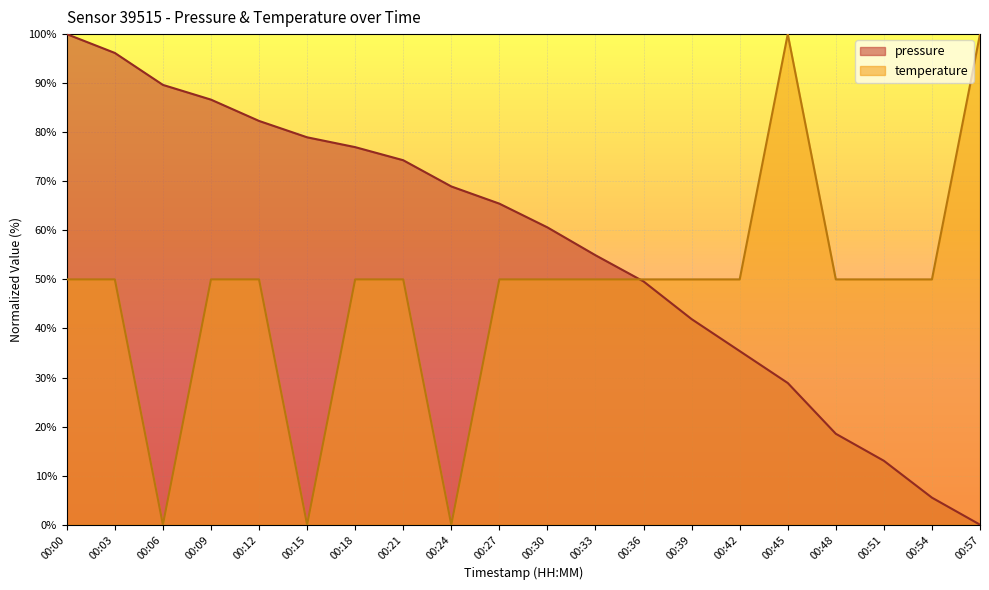

Which has a higher value, 00:57 or 00:42?

00:42